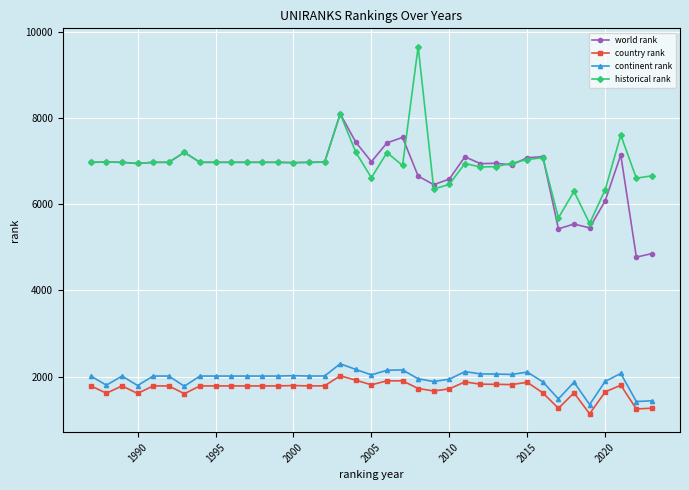

Which series has the largest range (max minus min)?

historical rank